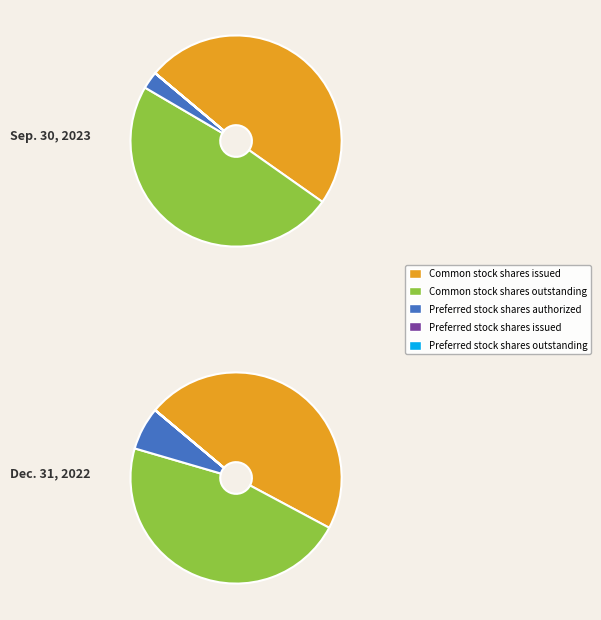

To the nearest percent, what is the difference between the largest and smallest slice percentages?

49%